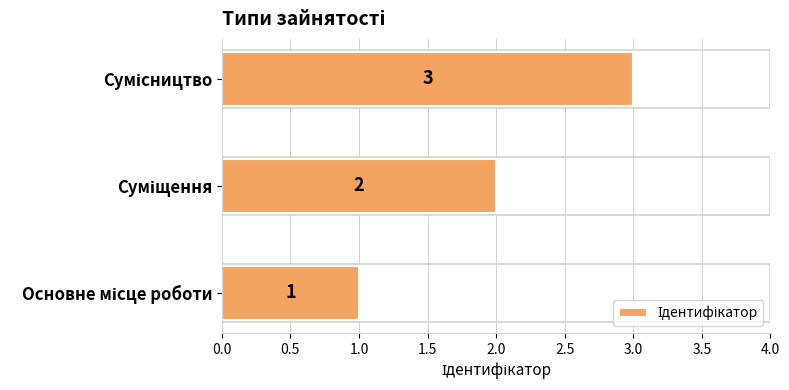

Count the values in the range 1 to 3.

3